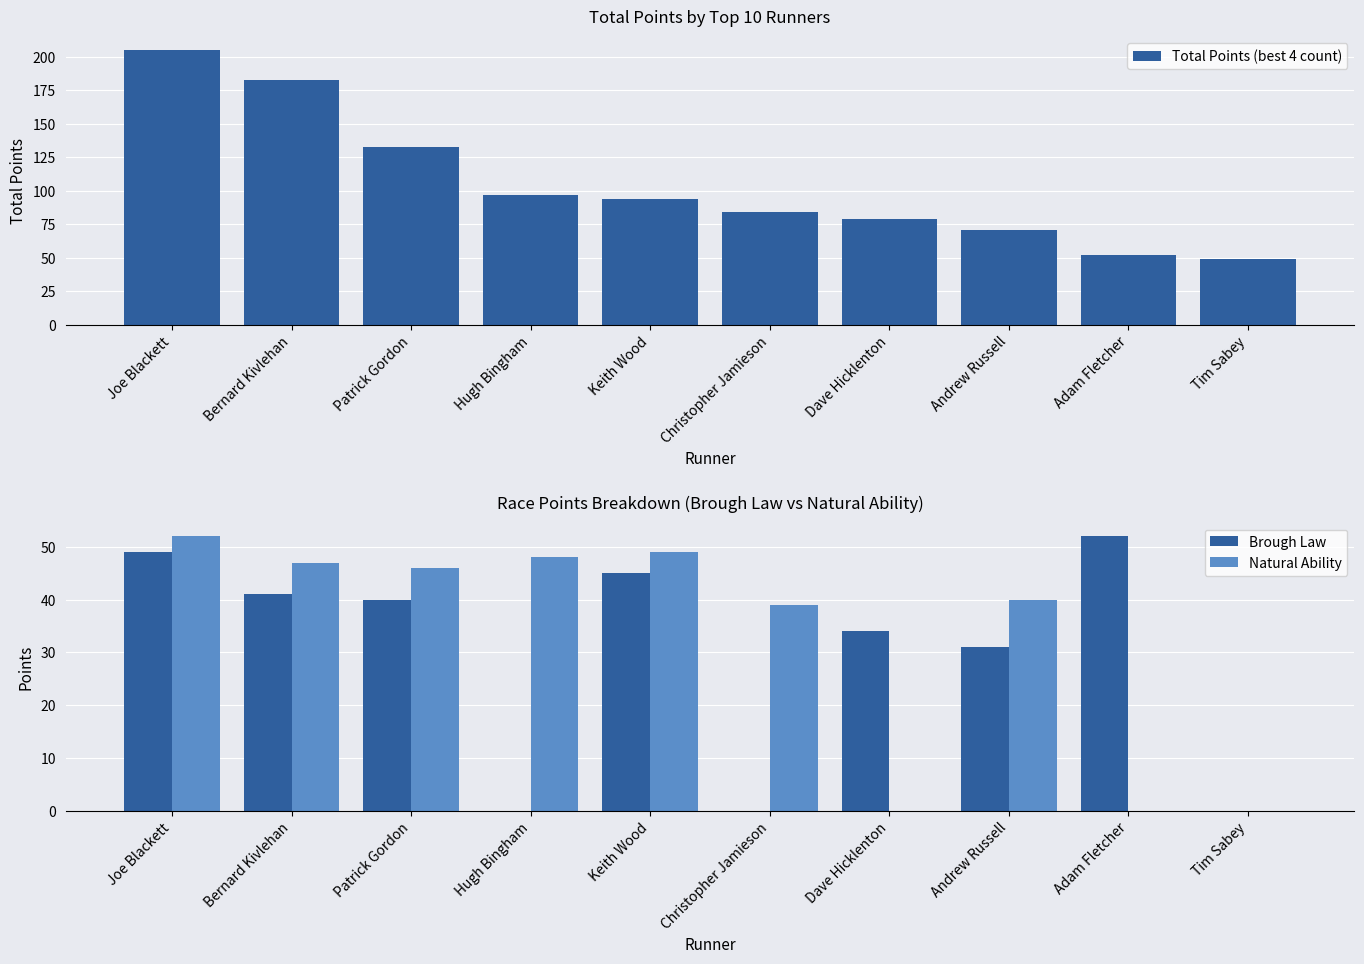

At how many categories does at least one series exceed 167?

2